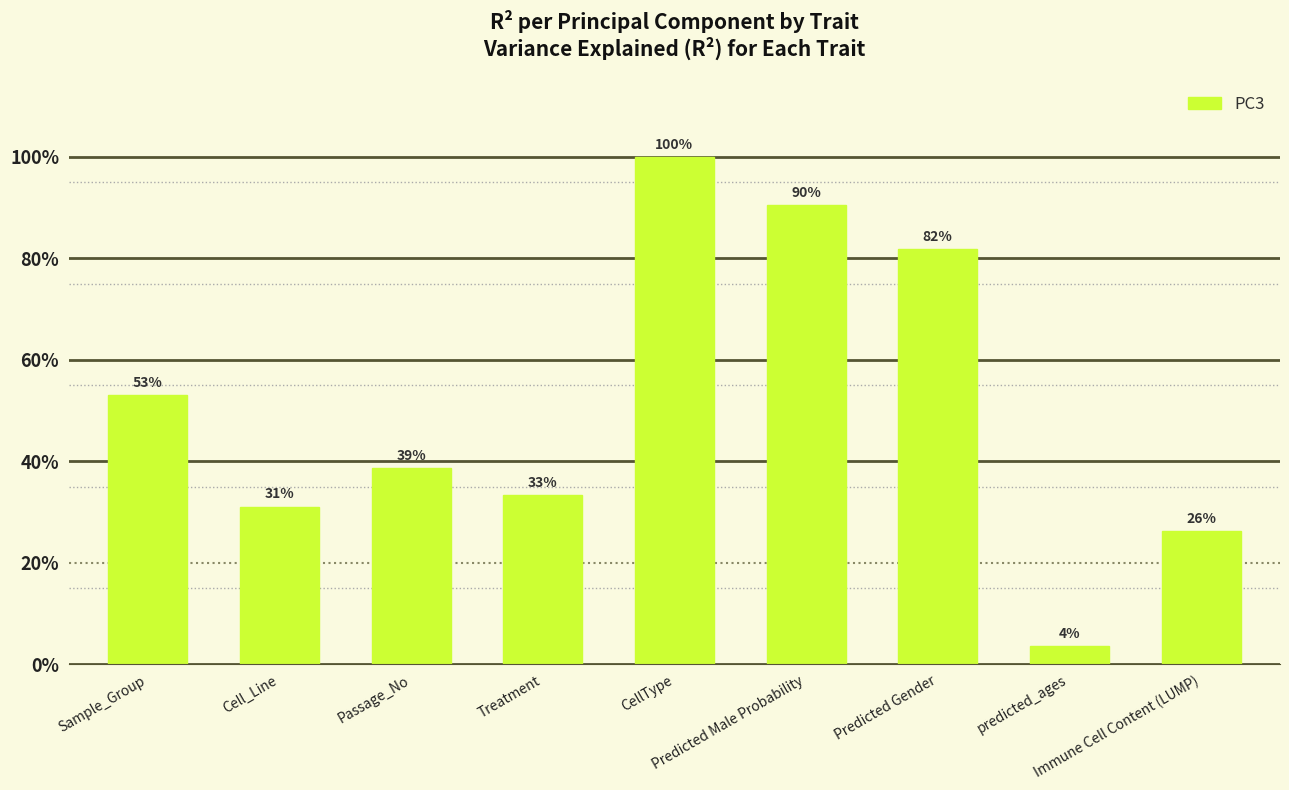

What is the change in value from Treatment to Predicted Male Probability?

+0.6